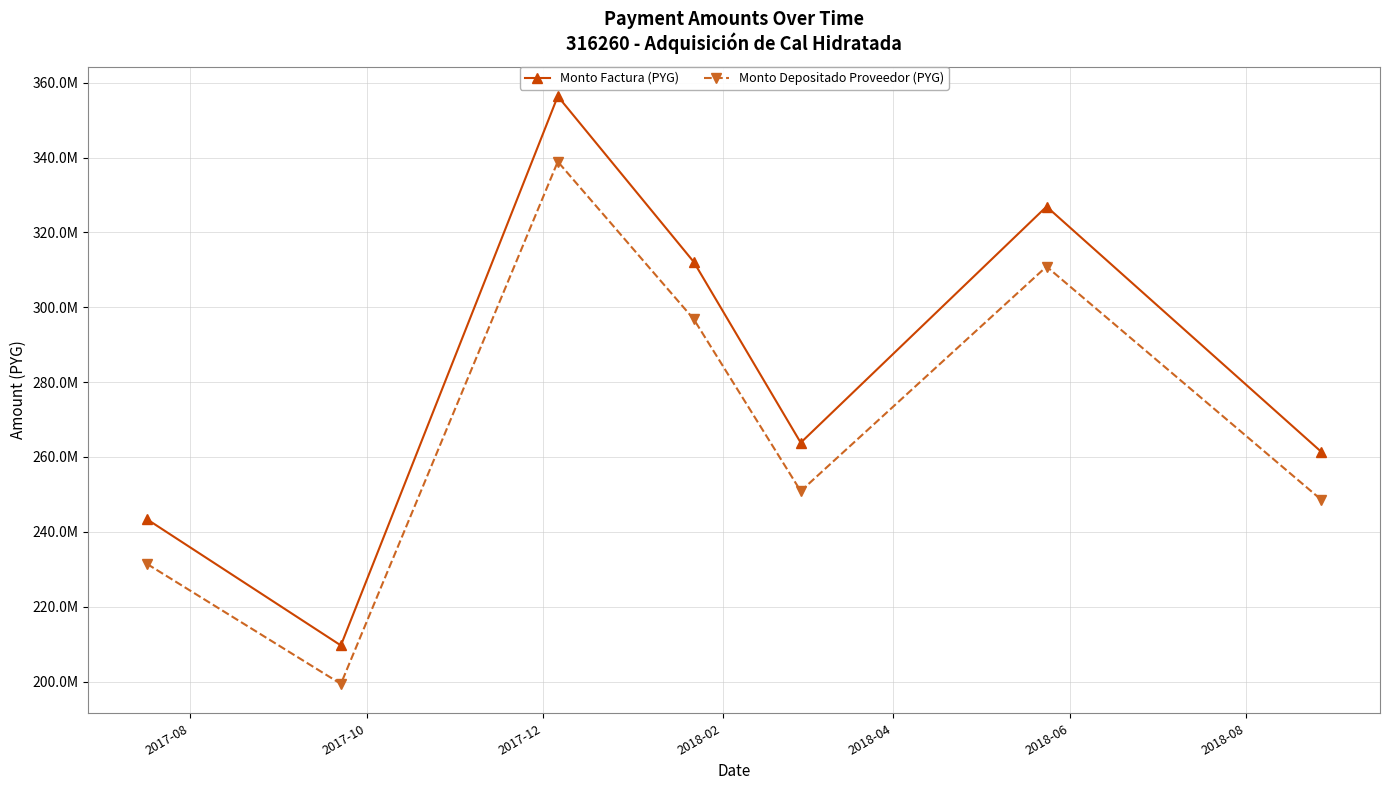

True or false: Monto Depositado Proveedor (PYG) and Monto Factura (PYG) intersect in this chart.

False